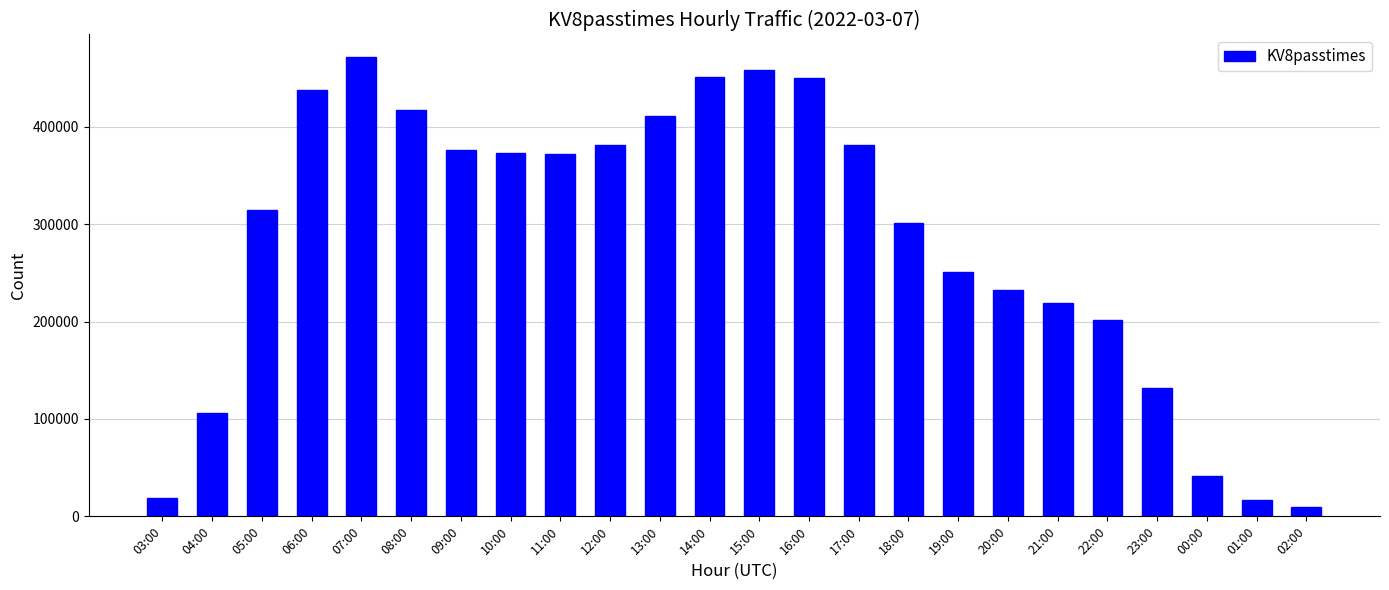

What is the change in value from 03:00 to 17:00?

+362616